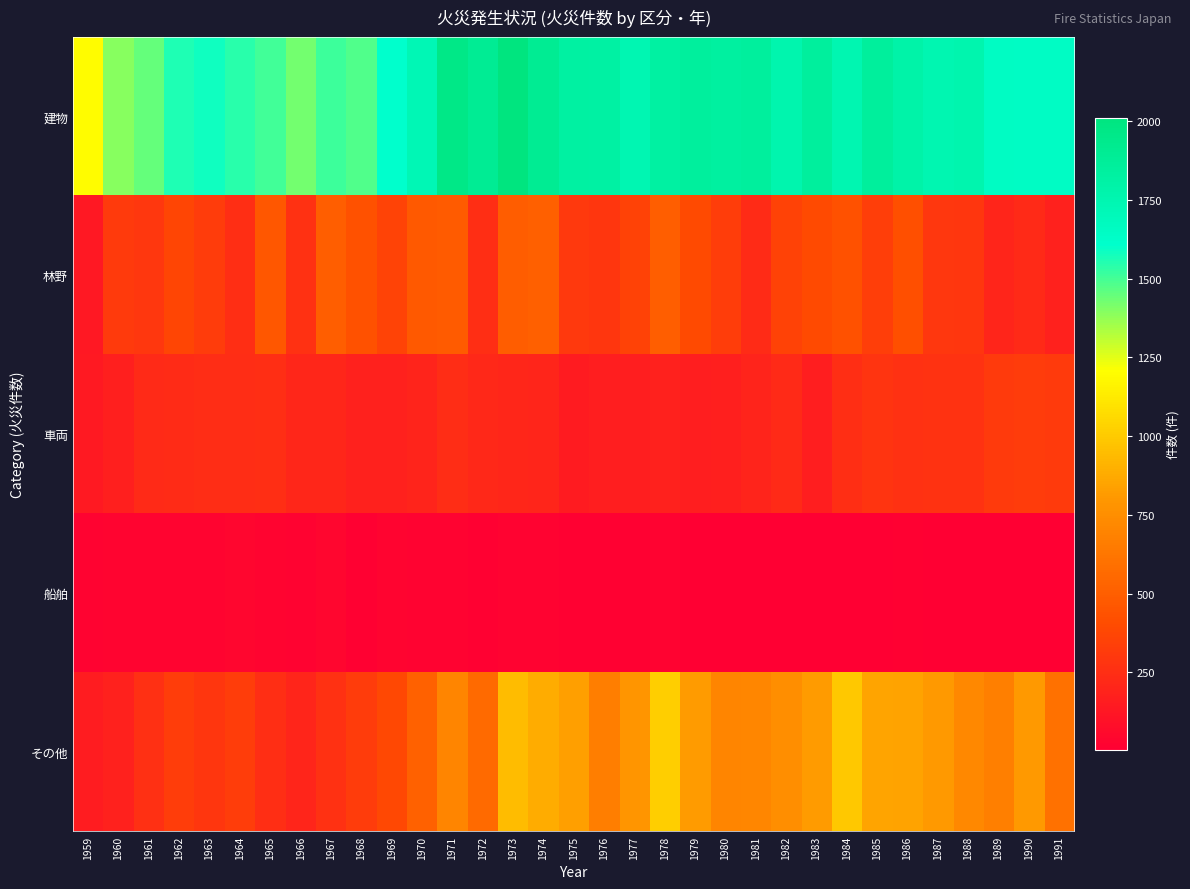

Which series changed the most between 1981 and 1986?

林野